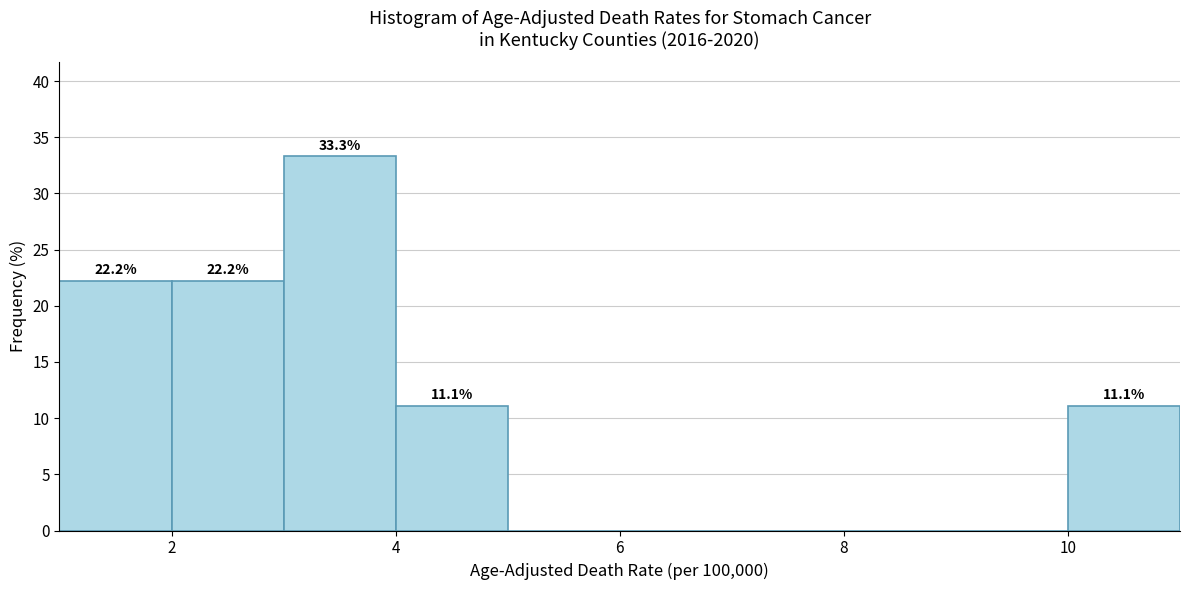

Which range on the x-axis has the tallest bar?

3 to 4